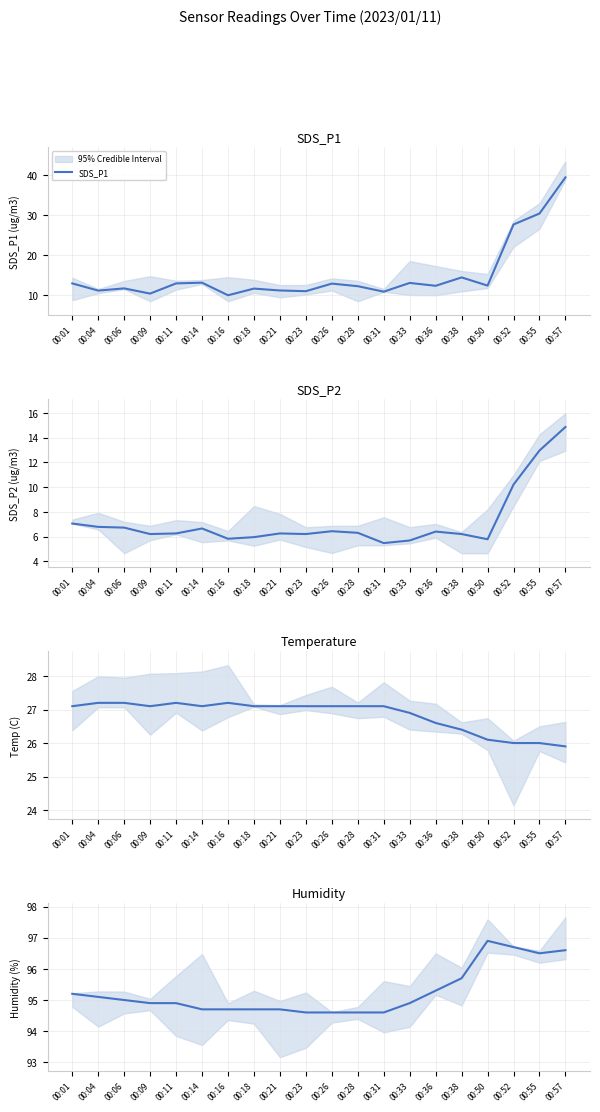

Is it true that SDS_P1 equals 19.4 at 00:50?

False